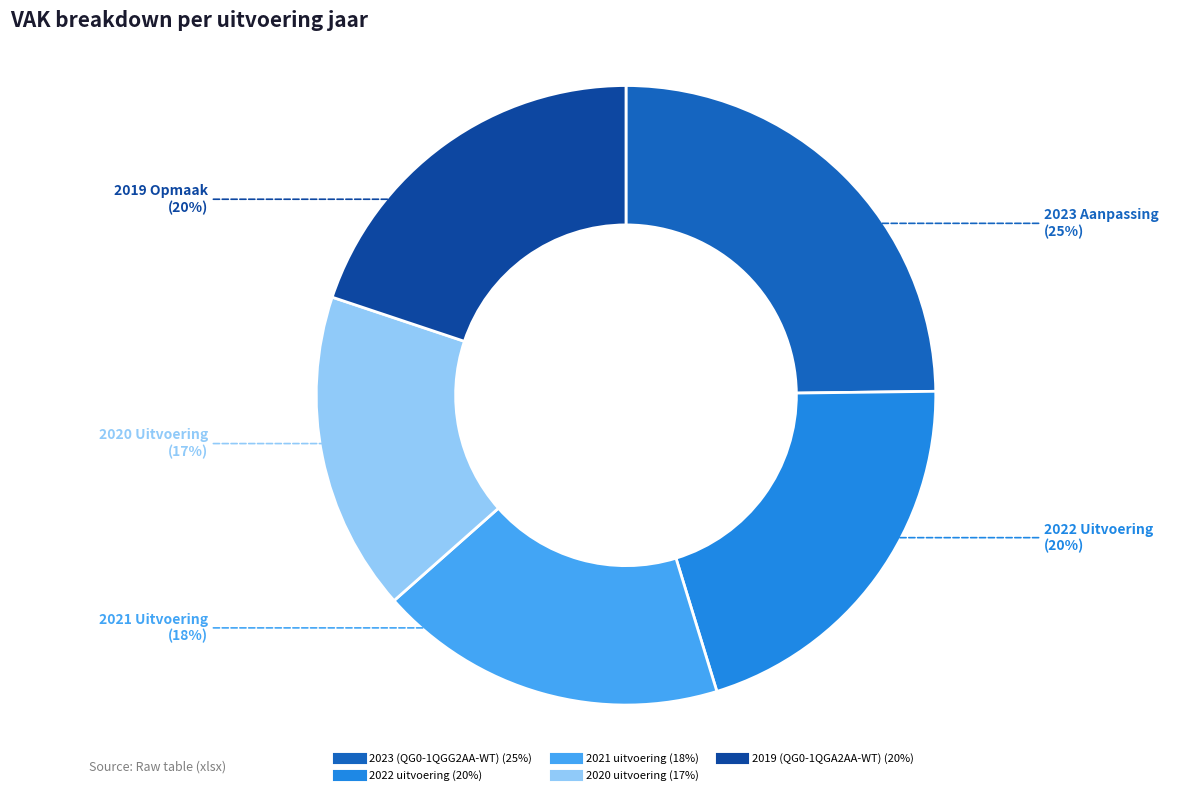

To the nearest percent, what is the difference between the 2023 (QG0-1QGG2AA-WT) and 2019 (QG0-1QGA2AA-WT) slice percentages?

5%